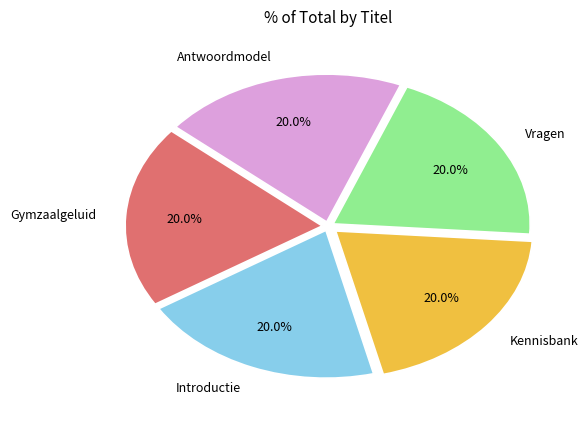

How many segments does this pie chart have?

5